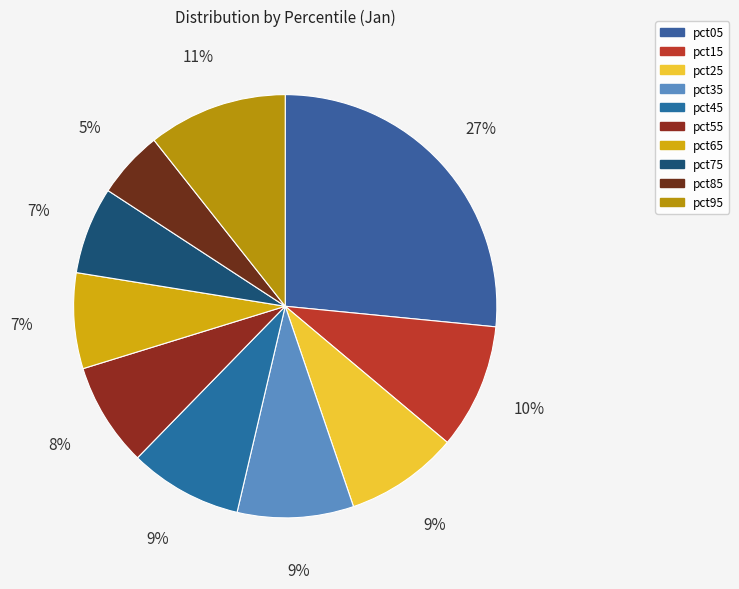

To the nearest percent, what percentage of the pie is pct15?

10%